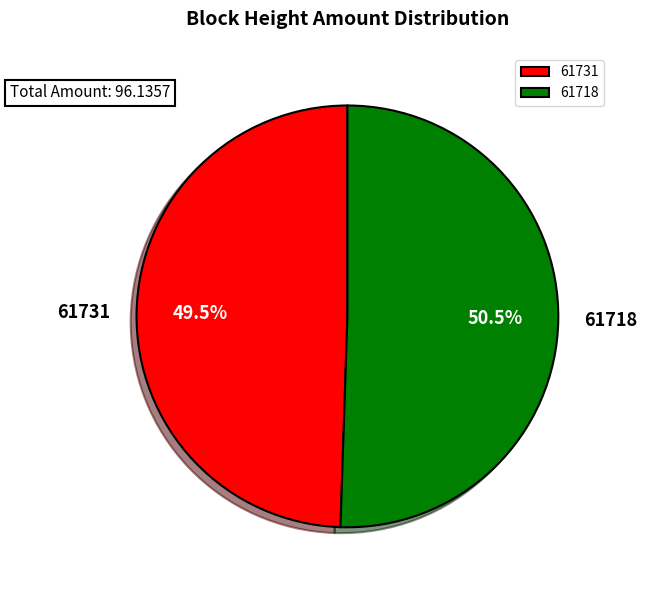

How many segments does this pie chart have?

2